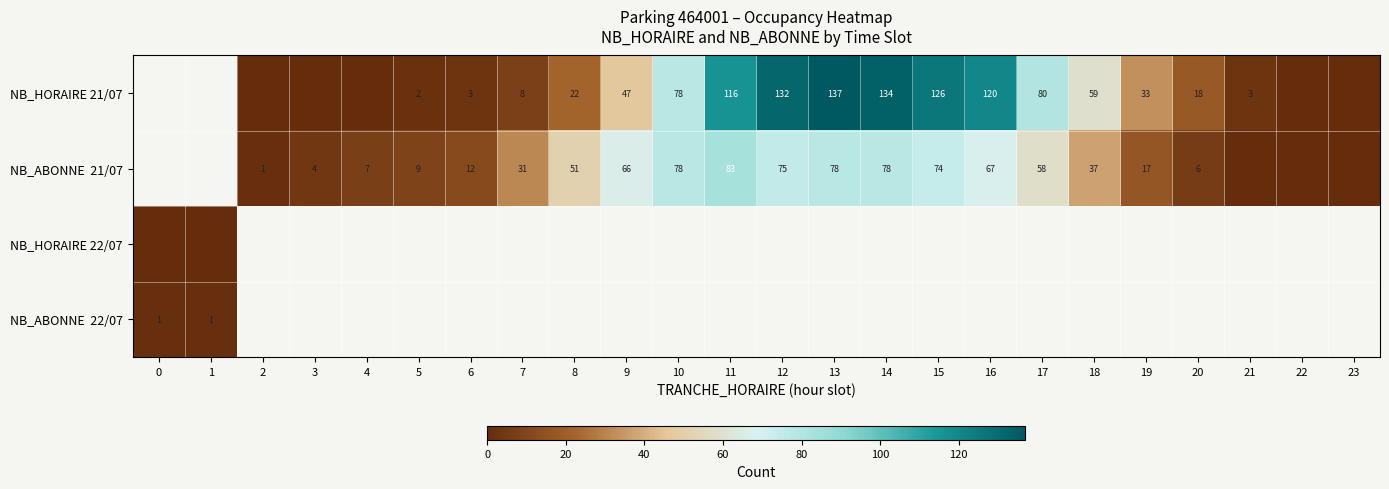

What is the difference between the NB_HORAIRE 21/07 values at 11 and 8?

94